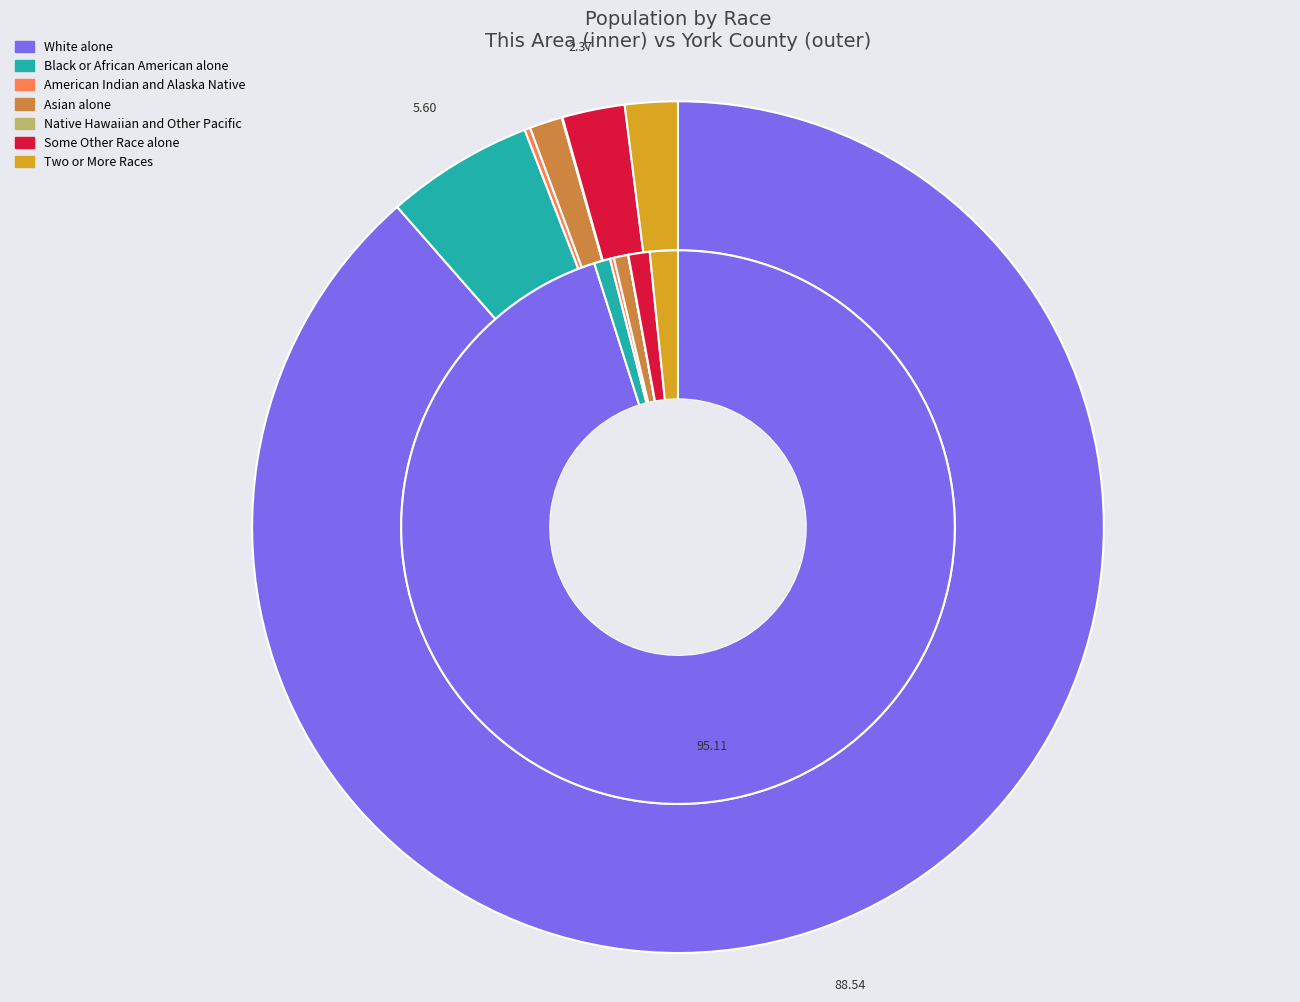

Between American Indian and Alaska Native and Asian alone, which series saw the biggest shift?

York County